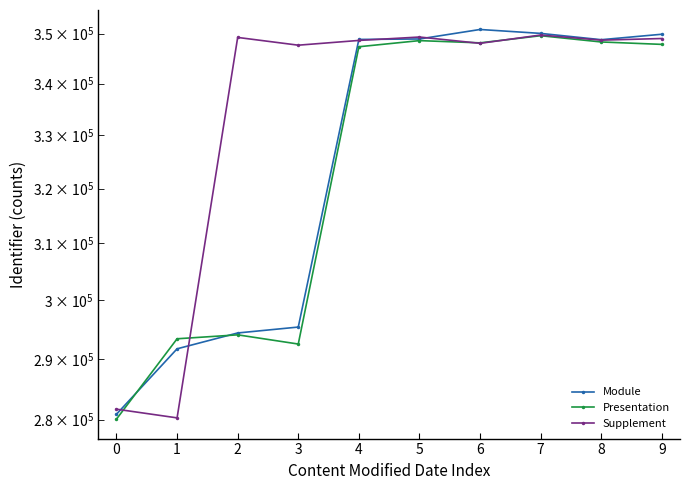

At which label does Supplement reach its minimum?

1